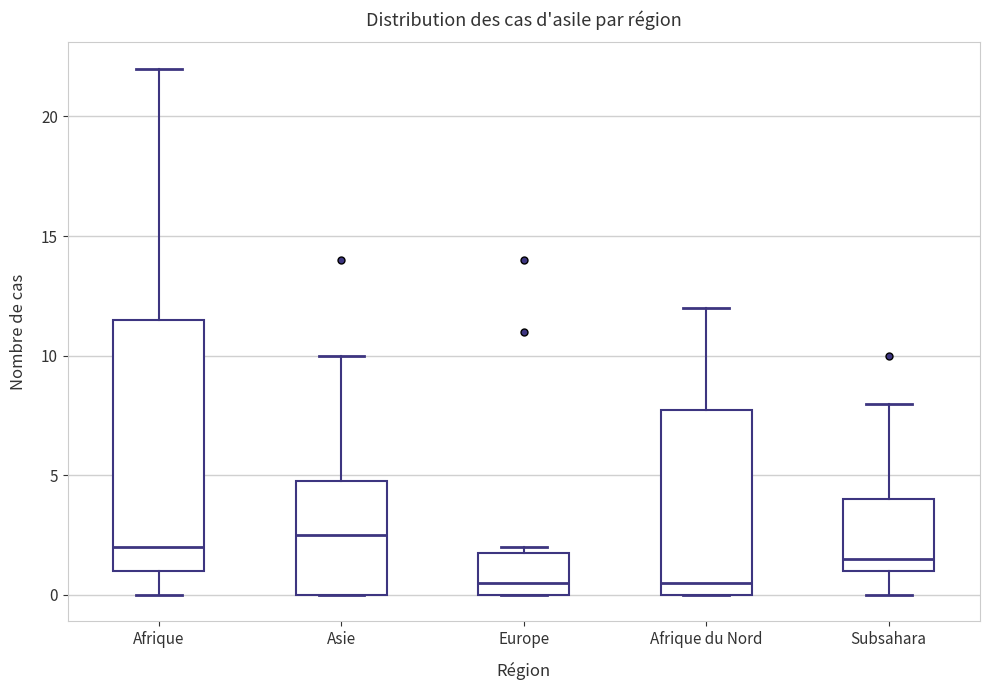

Reading left to right, read every box against the y-axis: the position of its median line, the range the box covers, and the ends of its whiskers. The values are not printed on the chart, so give them approximately, as read against the axis.

Afrique: median 2.0, box 1.0 to 11.5, whiskers 0.0 to 22.0
Asie: median 2.5, box 0.0 to 5.0, whiskers 0.0 to 10.0
Europe: median 0.5, box 0.0 to 2.0, whiskers 0.0 to 2.0 (just above the box's upper edge)
Afrique du Nord: median 0.5, box 0.0 to 8.0, whiskers 0.0 to 12.0
Subsahara: median 1.5, box 1.0 to 4.0, whiskers 0.0 to 8.0